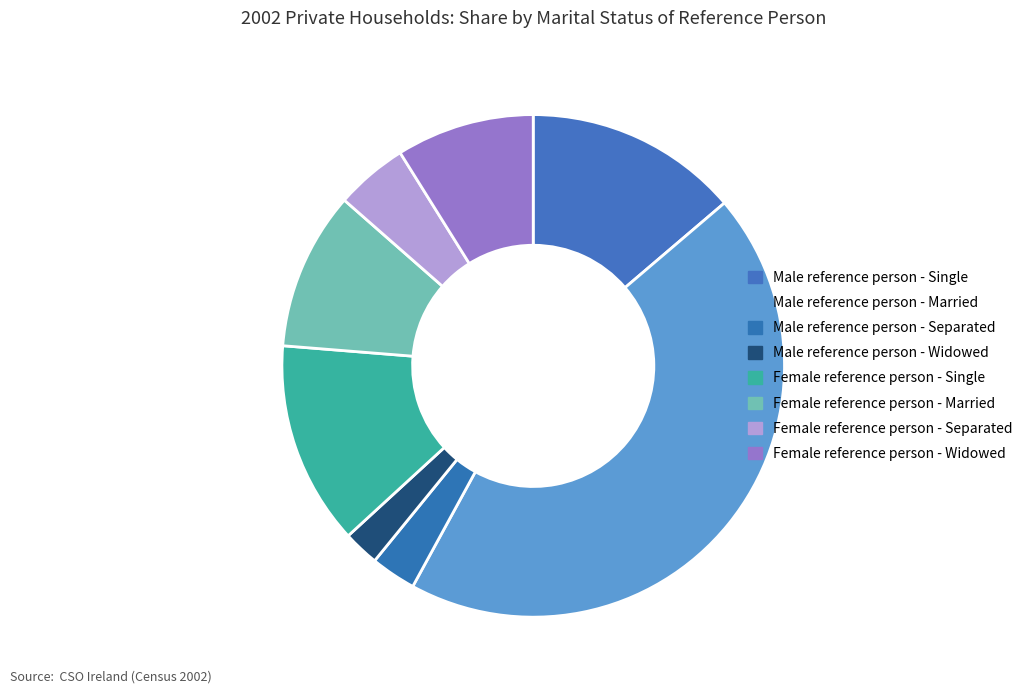

How many slices are in this pie chart?

8